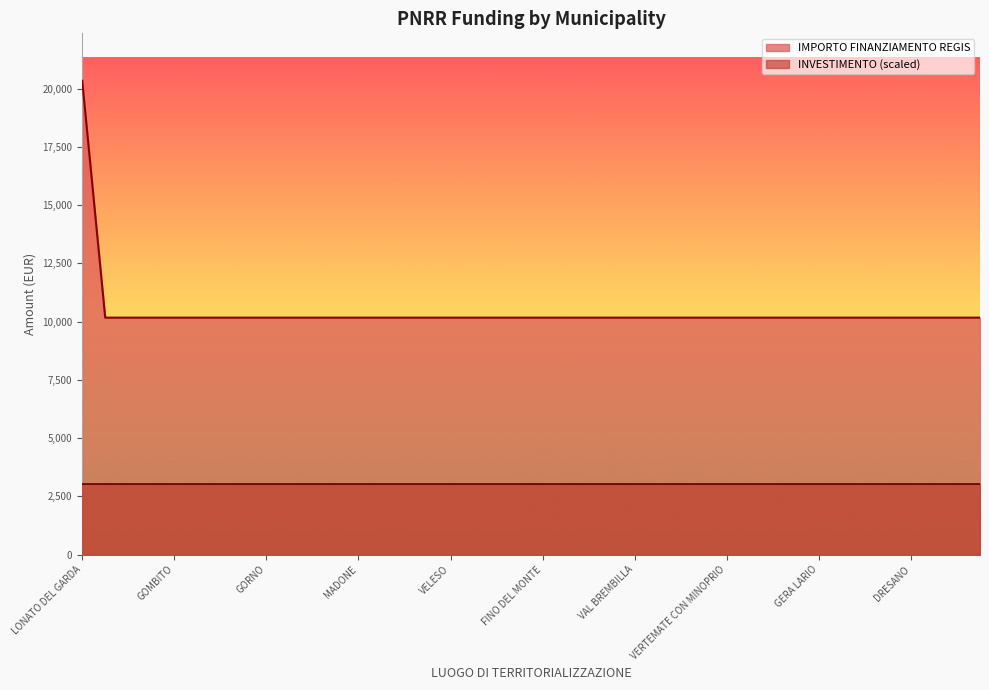

Does the chart have visible grid lines?

No